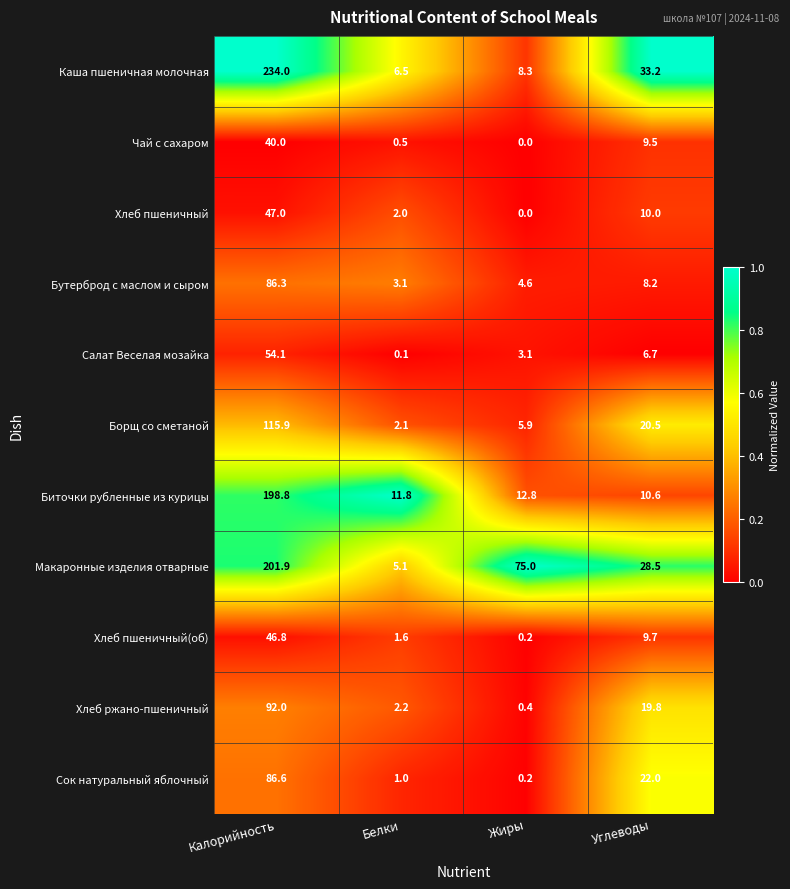

True or false: Хлеб пшеничный has a value of 3.4 at Белки.

False